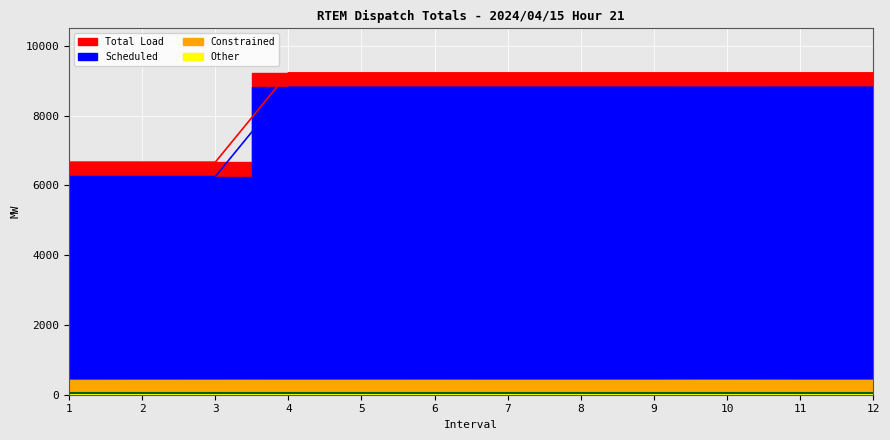

The Scheduled series shows 14017.4 at 5. True or false?

False